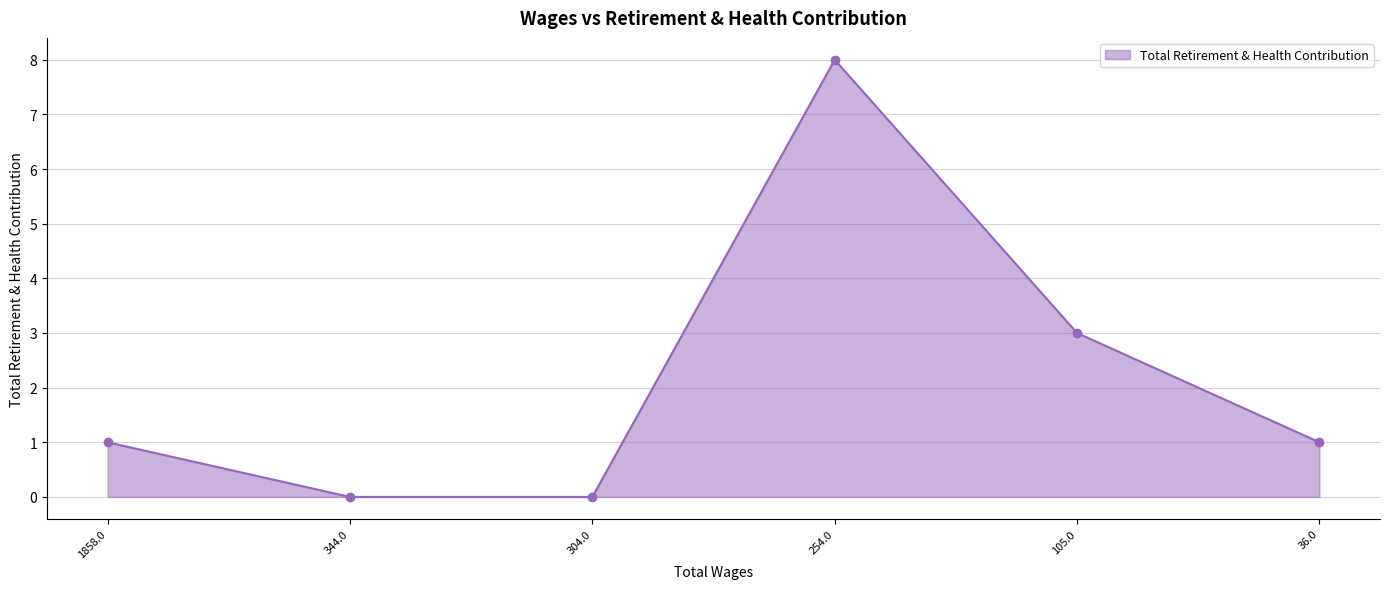

How many categories are shown in the chart?

6